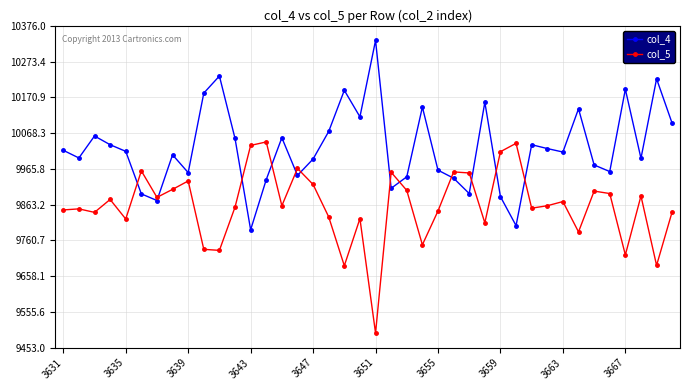

List the series in order of their overall mean, lowest first.

col_5, col_4